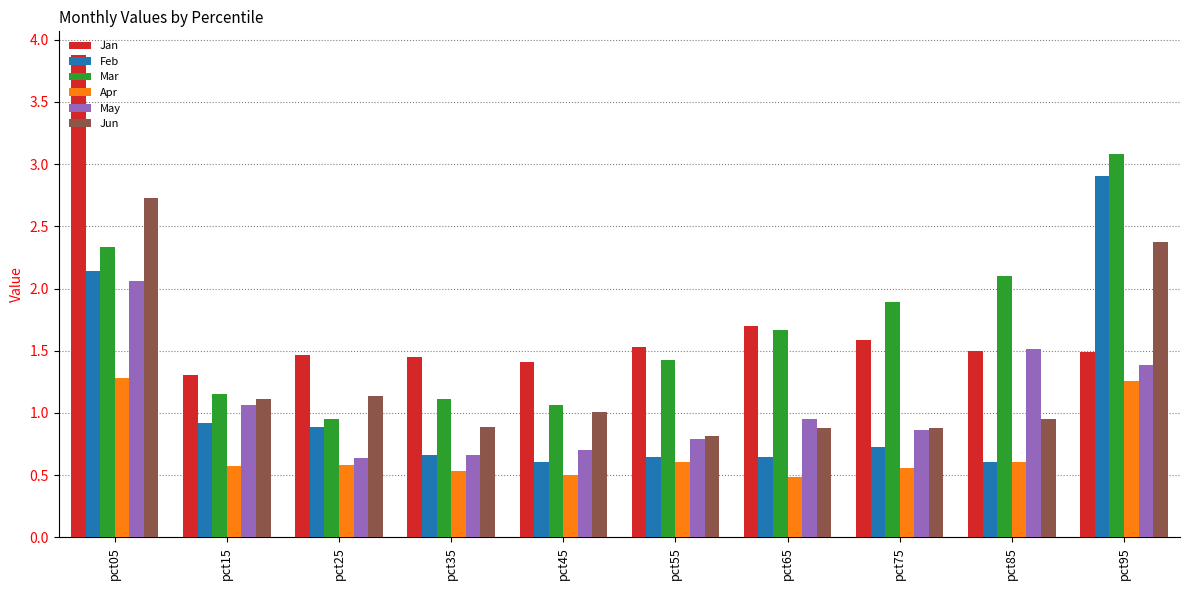

Which series has the largest total across all categories?

Jan